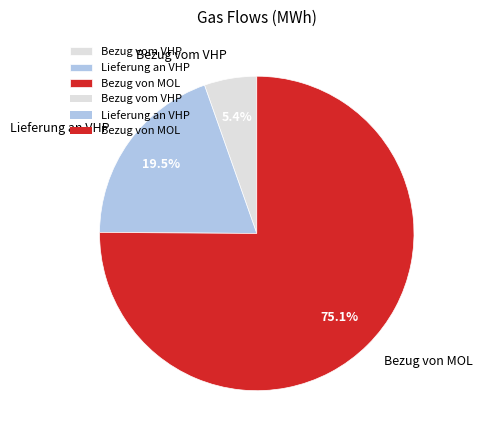

How much of the chart is everything except Bezug vom VHP?

94.6%